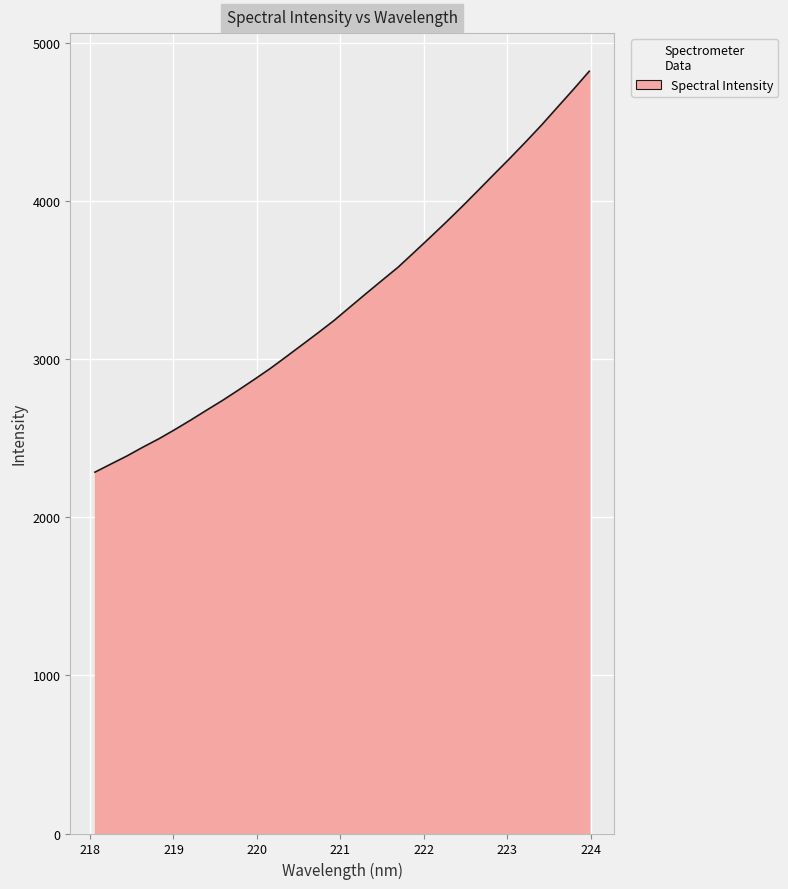

What is the greatest value displayed?

4821.4